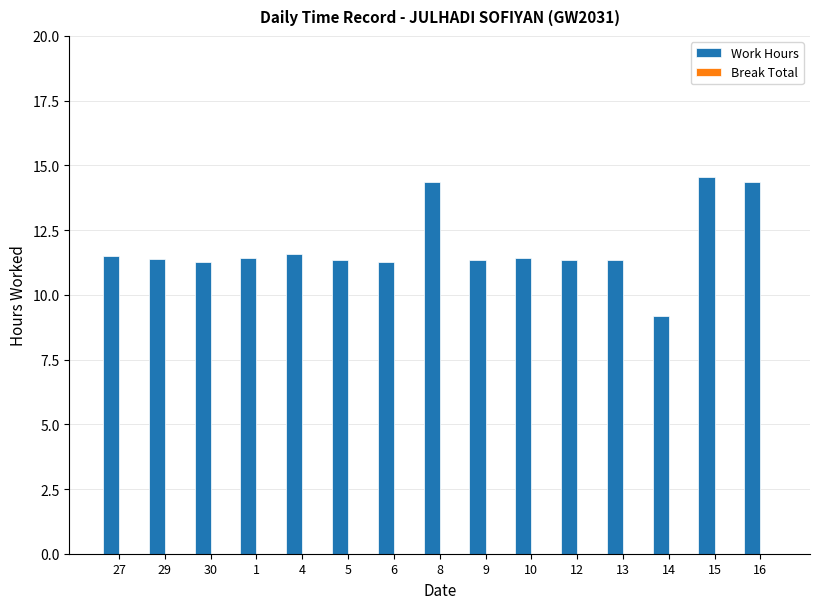

What is the sum of all values?

177.6